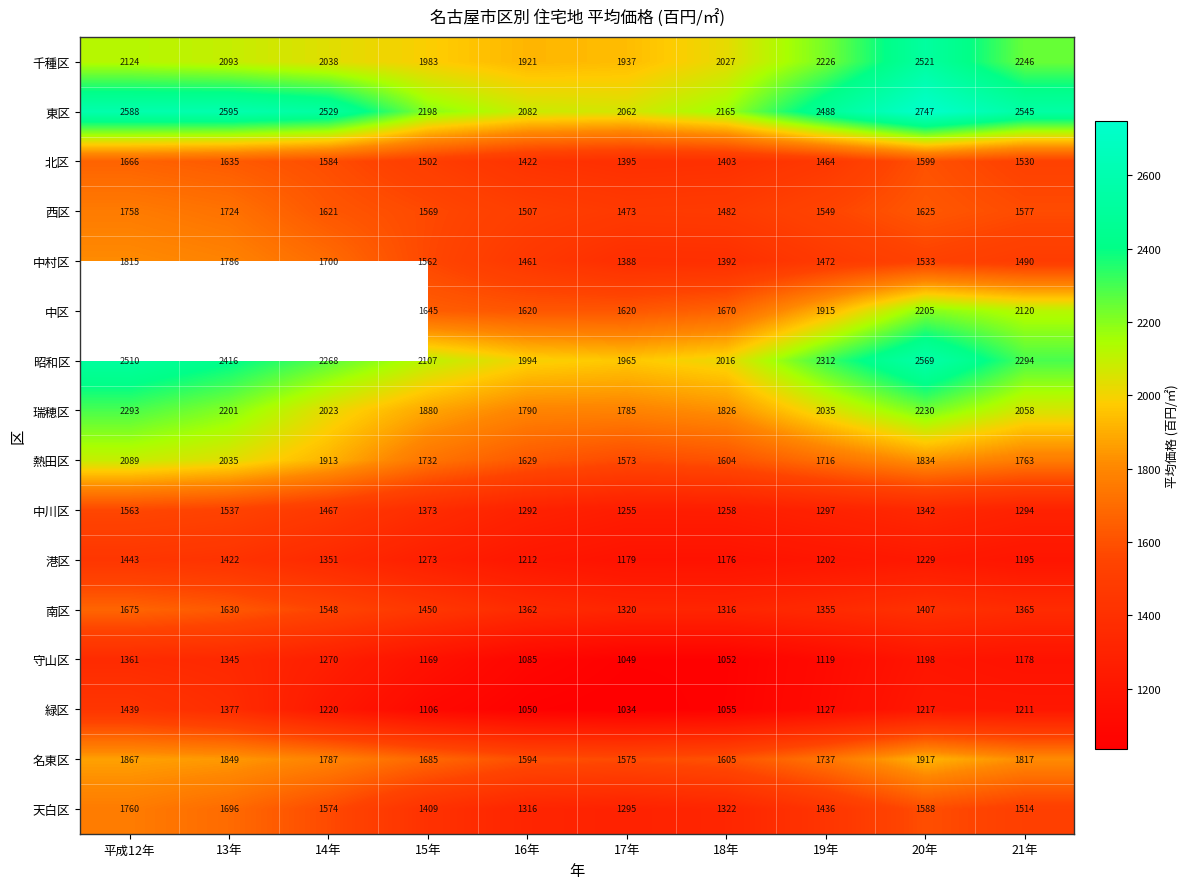

What is the difference between the second highest and second lowest values in the 守山区 series?

293